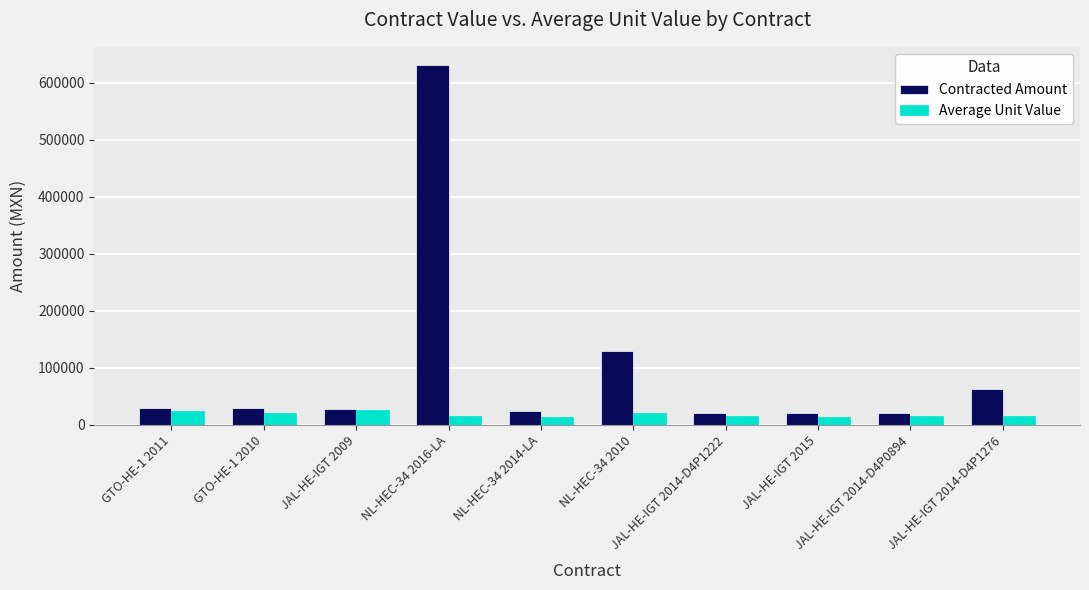

Where does the Average Unit Value series first go above 15854?

GTO-HE-1 2011